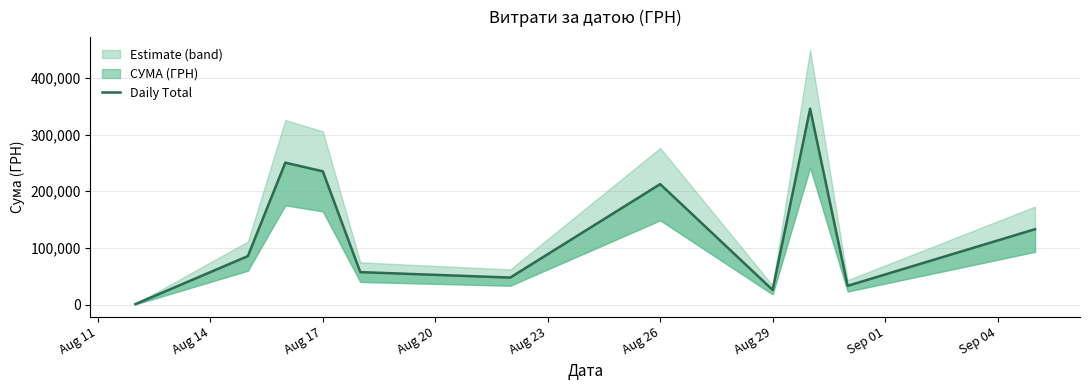

Reading left to right, extract all data points from this chart.

998.2	85650.0	250454.0	235124.7	57437.1	47830.8	212595.2	26048.1	345687.3	33257.9	133168.7